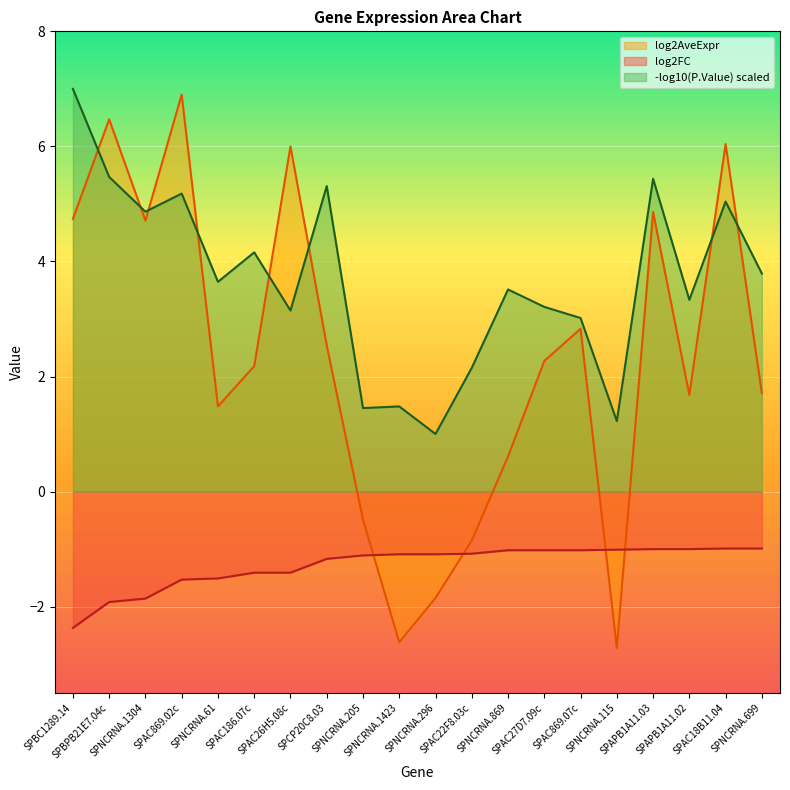

What is the highest value of the log2AveExpr series?

6.9